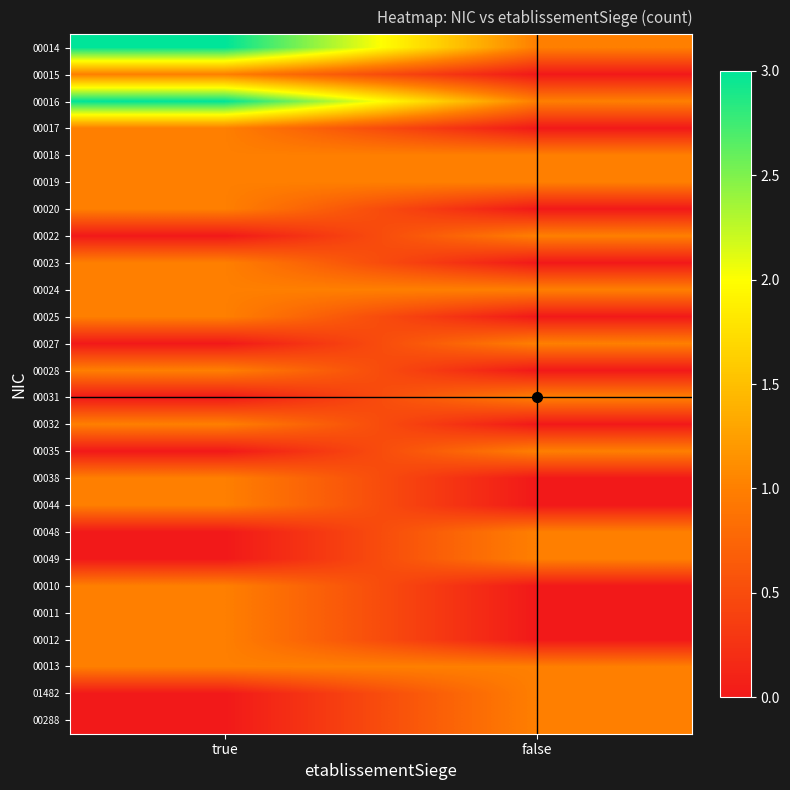

At which category does the chart reach its peak across all series?

true